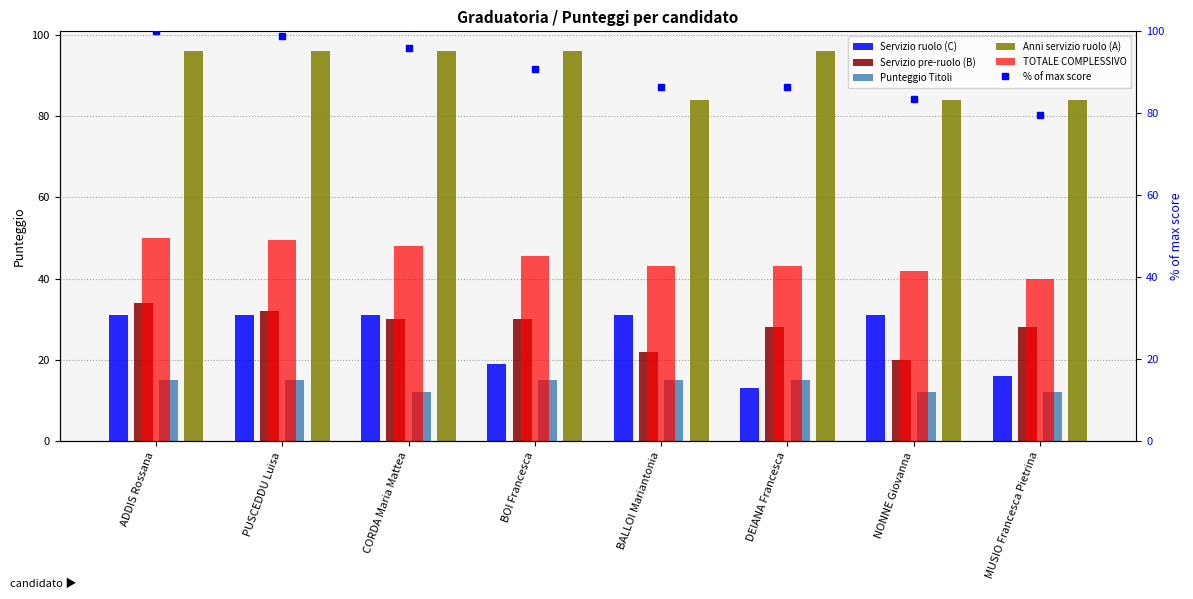

What is the label of the 3rd bar from the left?

CORDA Maria Mattea